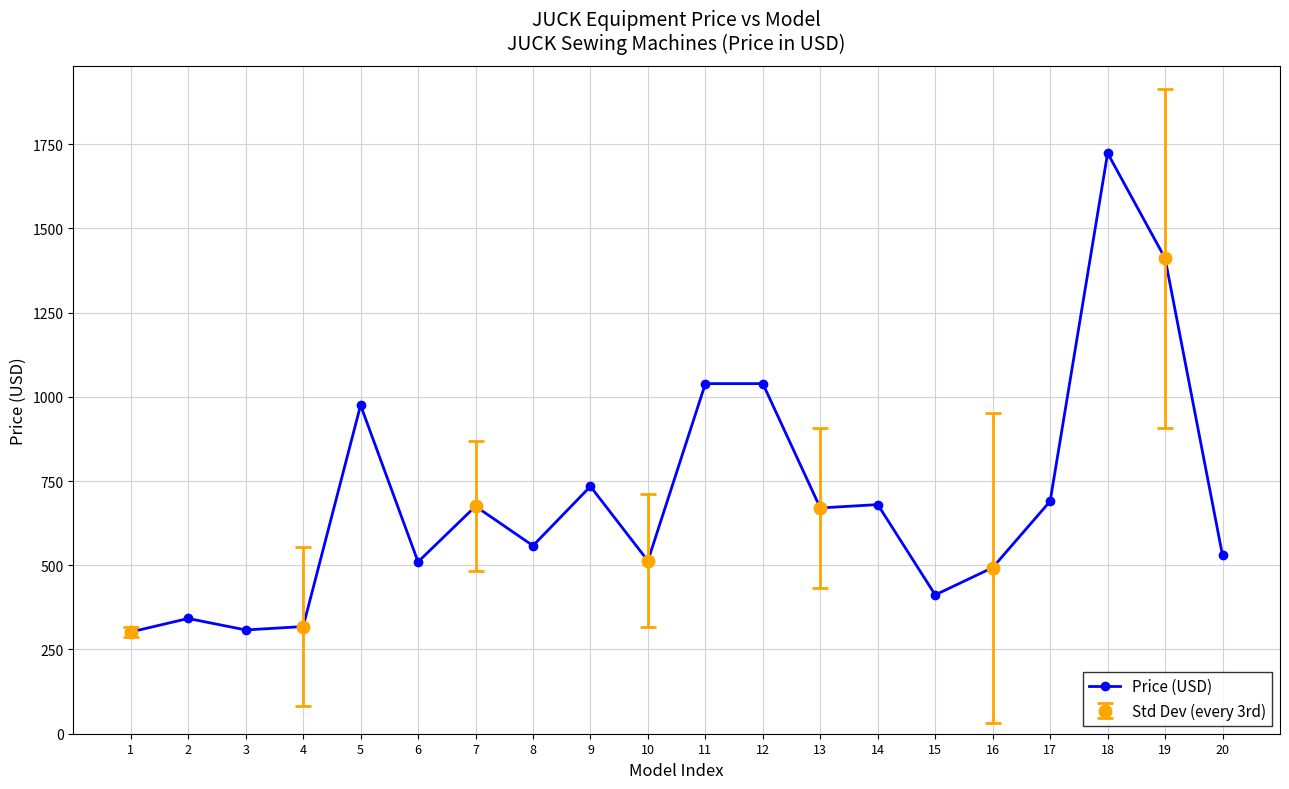

List the labels in order of value, largest first.

18, 19, 11, 12, 5, 9, 17, 14, 7, 13, 8, 20, 10, 6, 16, 15, 2, 4, 3, 1